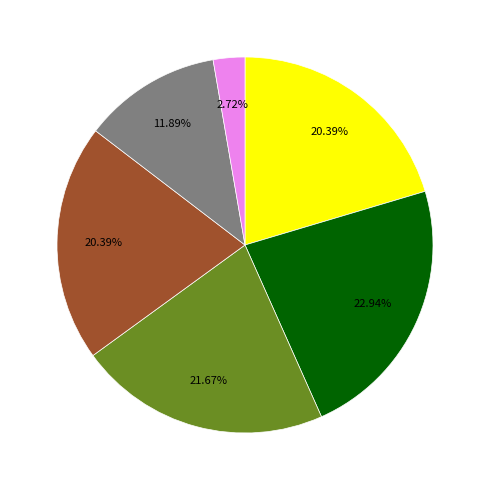

Is there any slice that represents more than half of the pie?

No